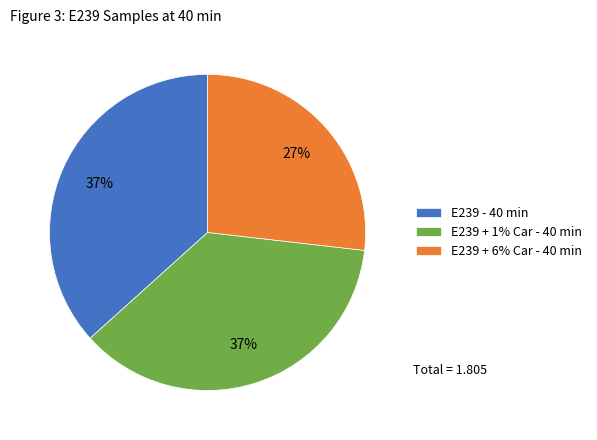

What percentage is the E239 + 1% Car - 40 min slice, to the nearest percent?

37%